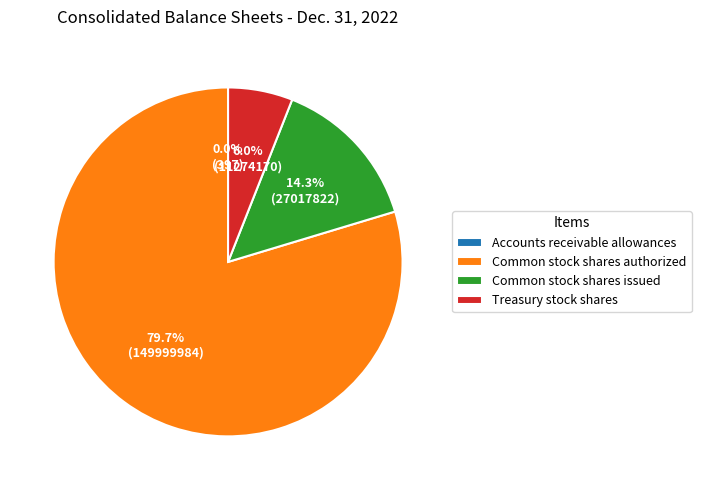

To the nearest percent, what percentage of the pie is Common stock shares authorized?

80%